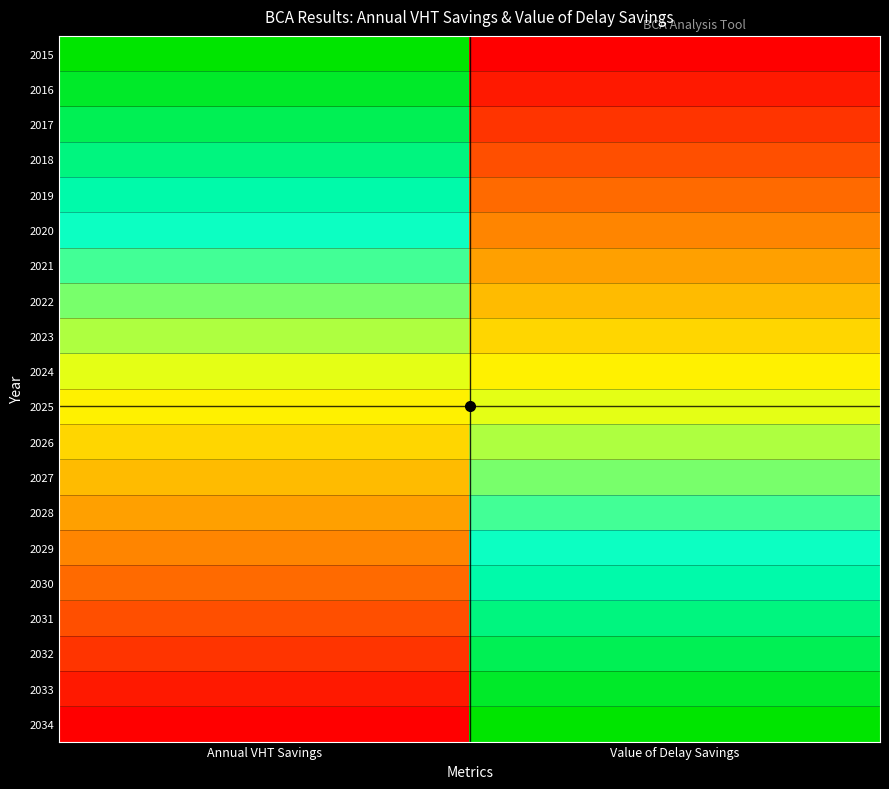

What is the total value across all series at Annual VHT Savings?

10.0